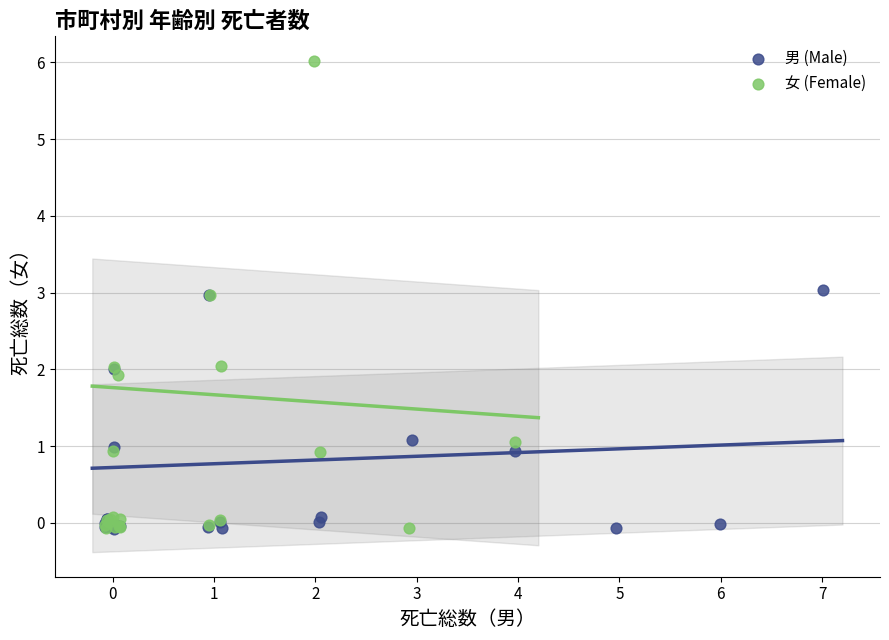

Which series has the widest spread of Y values?

女 (Female)